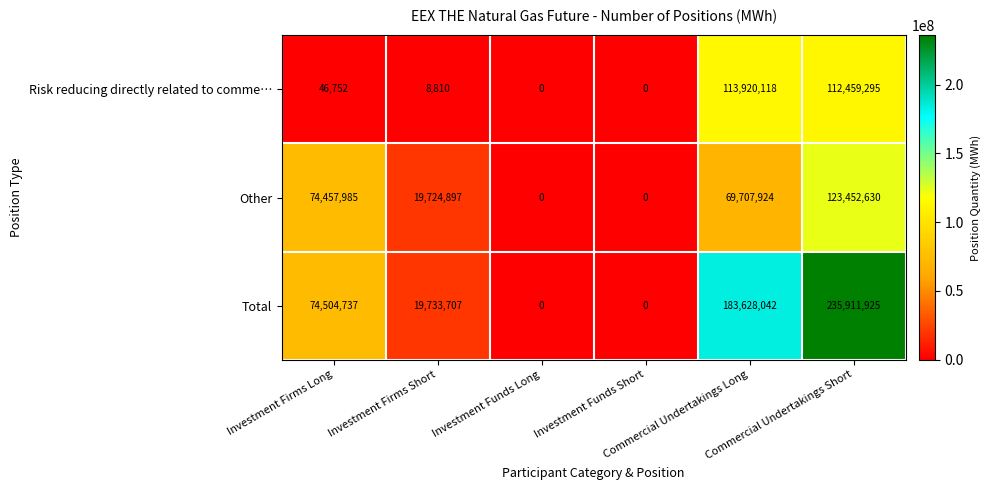

At how many categories does at least one series exceed 171039411?

2